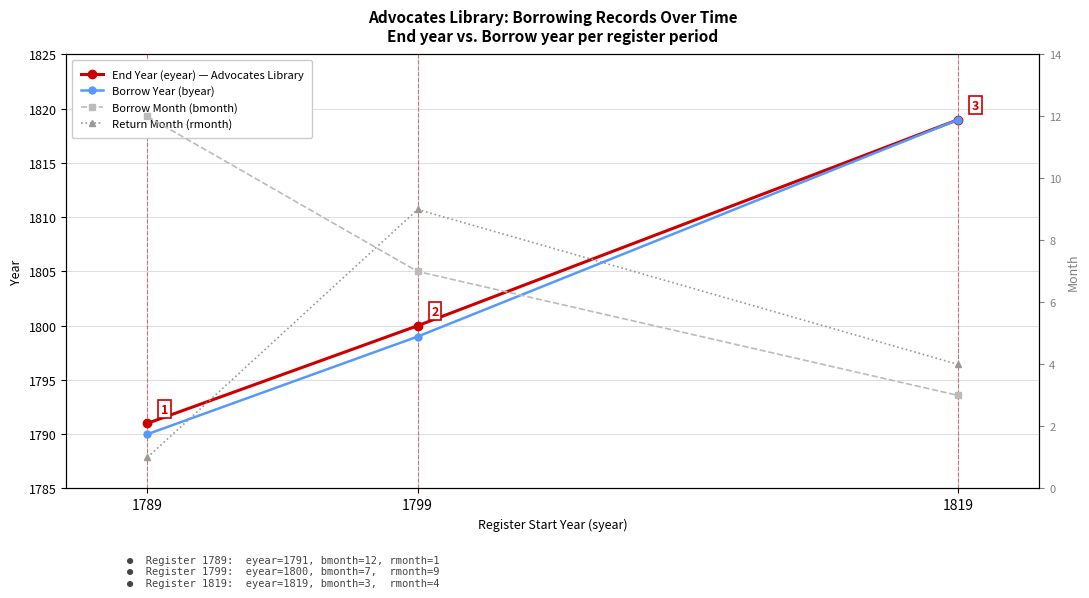

Rank the categories by Borrow Year (byear) value from highest to lowest.

1819, 1799, 1789